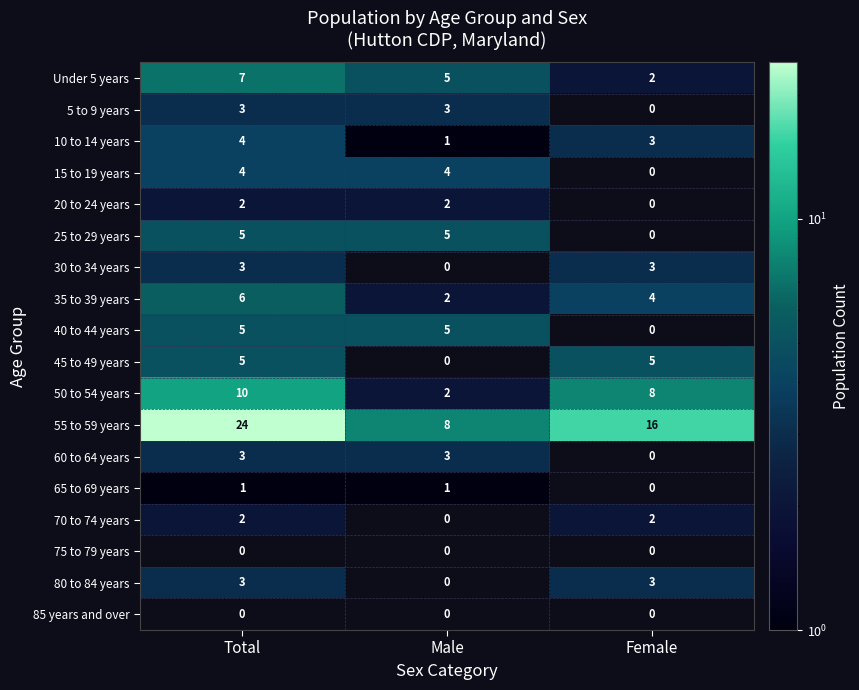

Rank the categories by 10 to 14 years value from lowest to highest.

Male, Female, Total